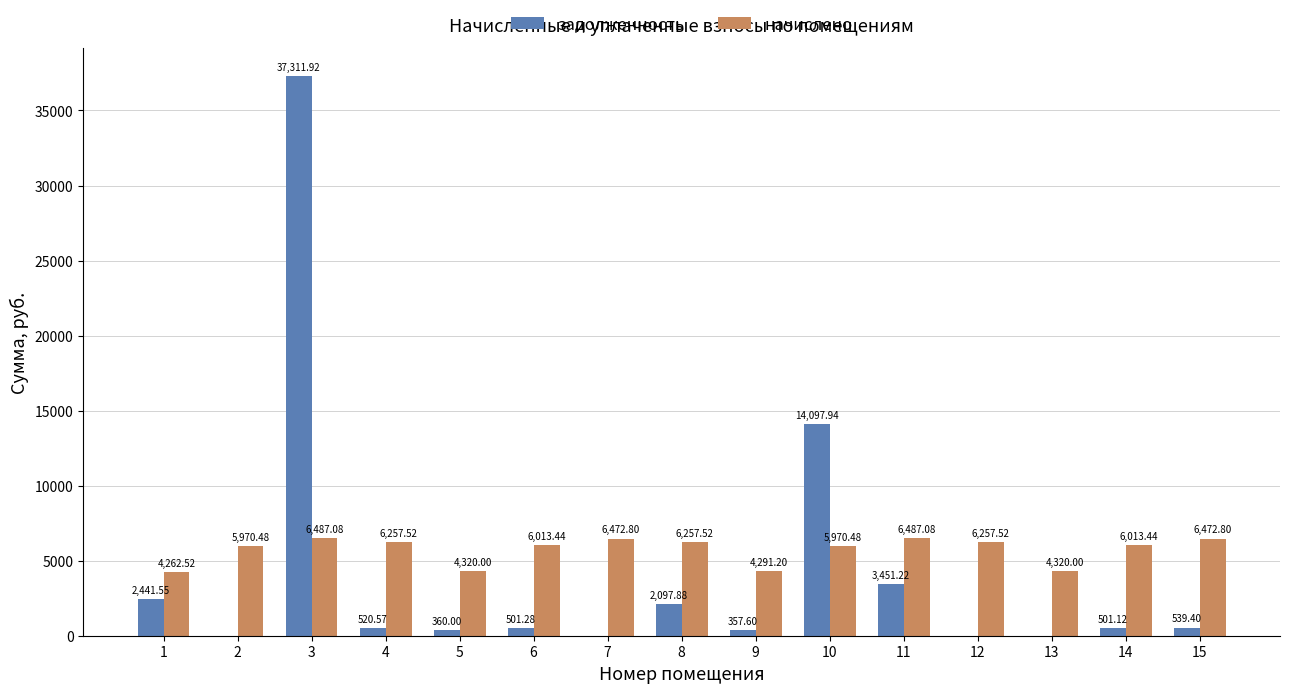

True or false: начислено has a value of 2066.9 at 2.

False